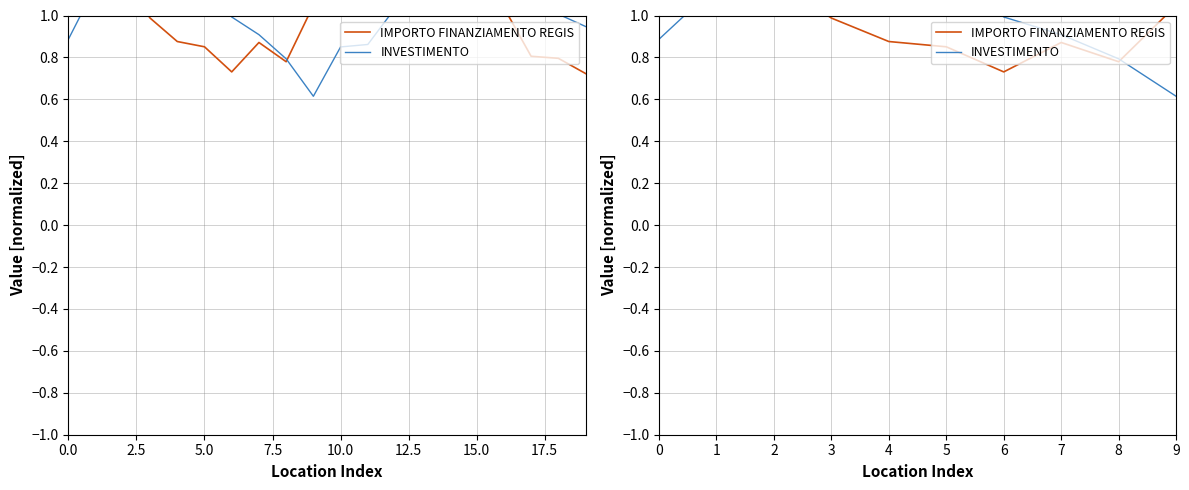

Count the number of categories in the chart.

10